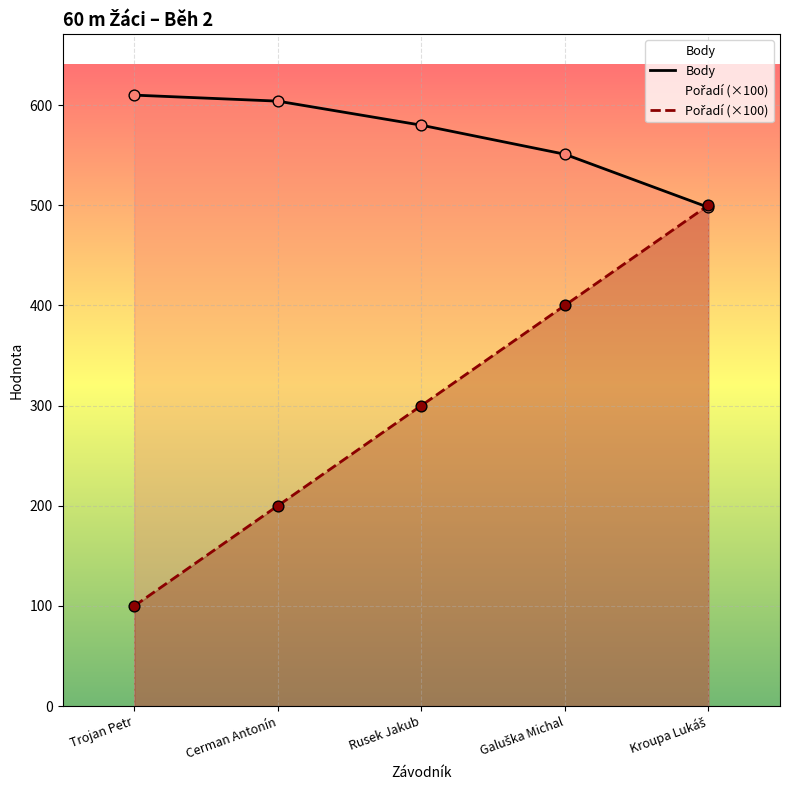

What are all the series names shown in the legend?

Body, Pořadí (×100)